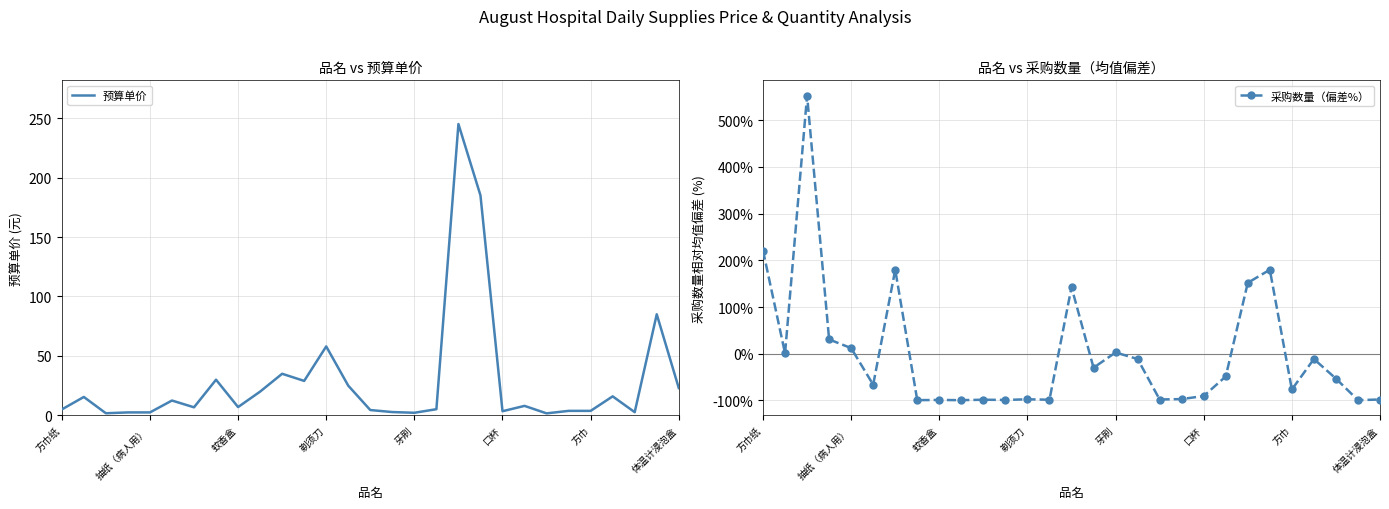

How many interior local peaks does the 预算单价 series have?

9